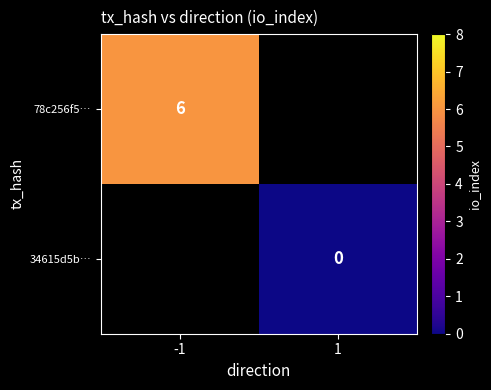

At how many categories does at least one series exceed 1?

1